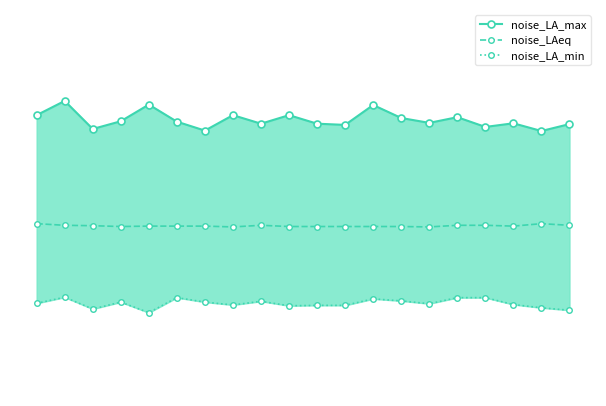

What is the difference between the maximum and minimum values in the noise_LAeq series?

0.1